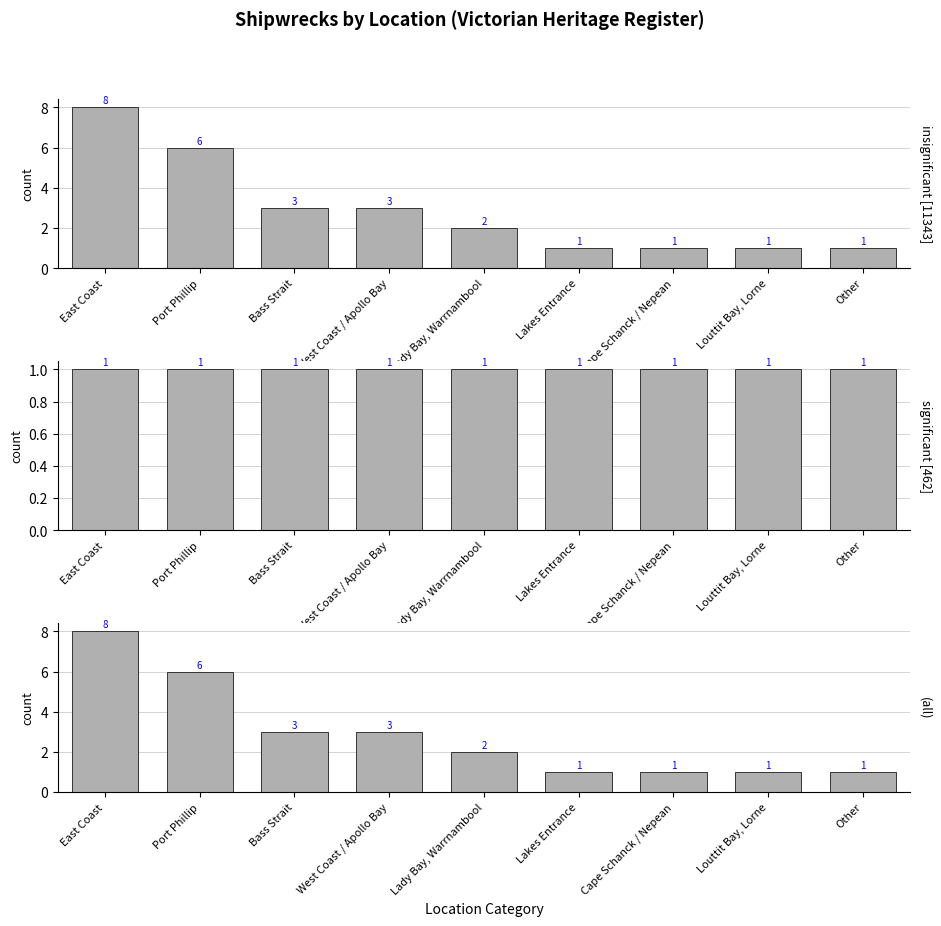

Are the bars grouped side by side (vs. stacked)?

Yes